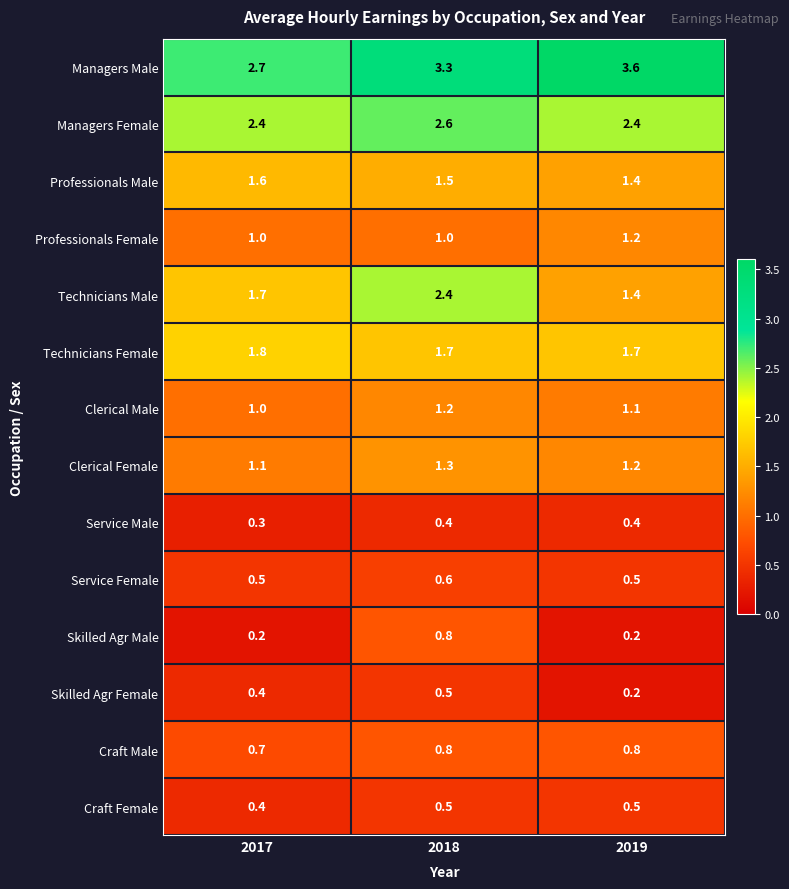

What is the maximum value for Clerical Male?

1.2